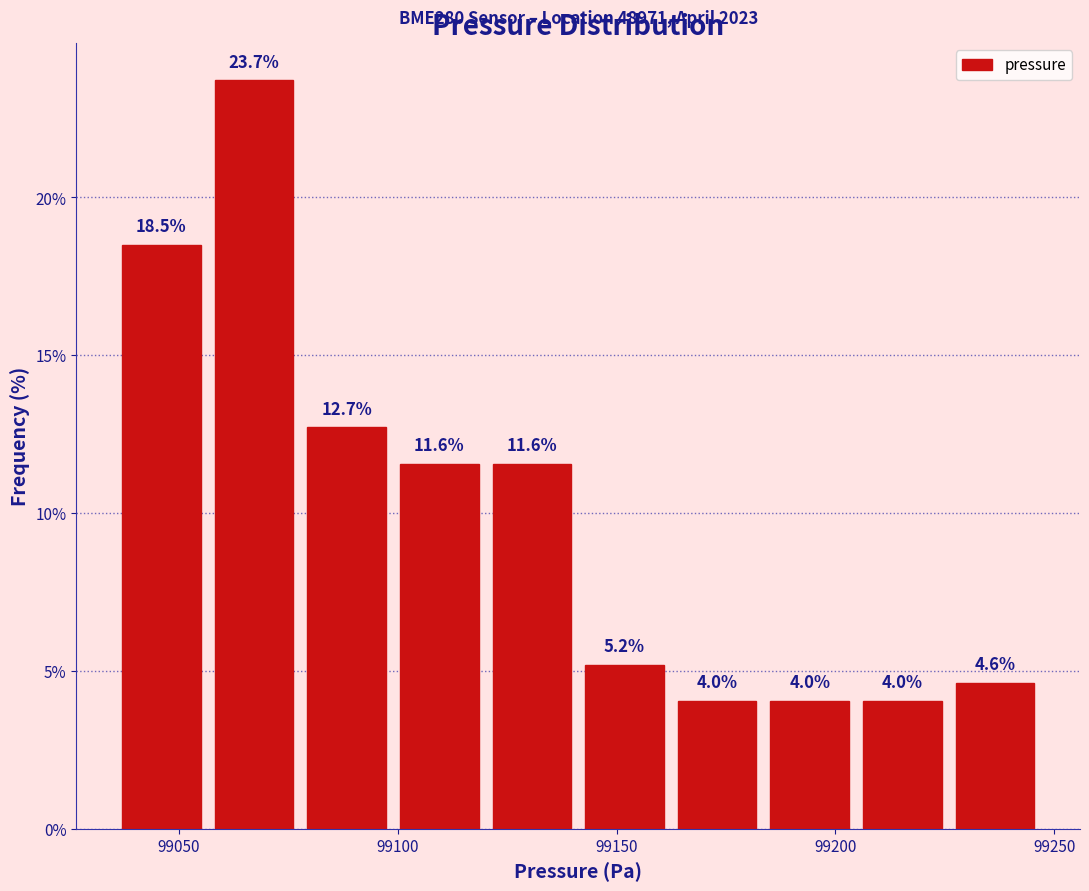

Over which range of the x-axis is the bar tallest?

99055 to 99080